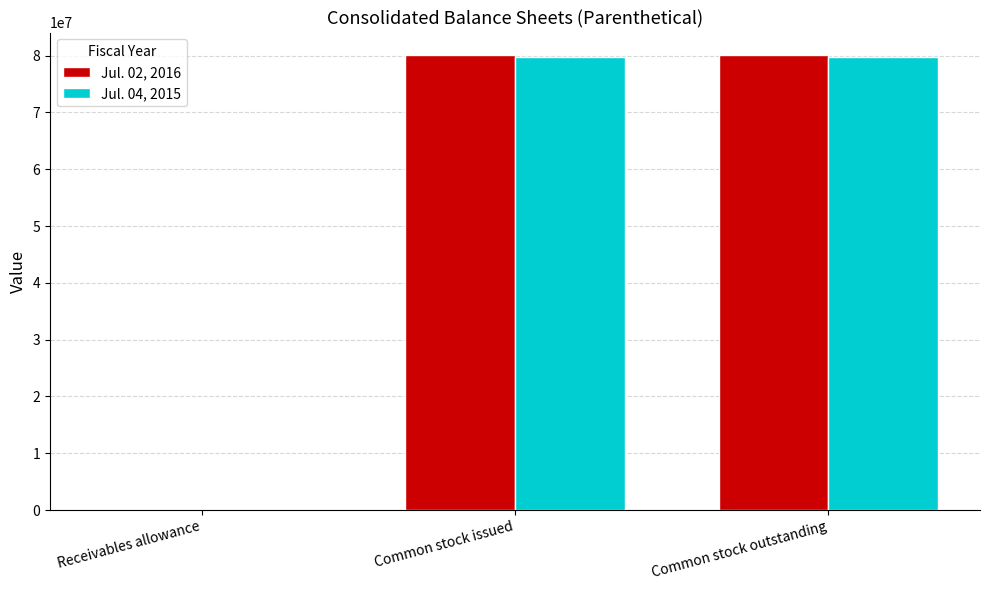

What is the greatest value displayed?

80051155